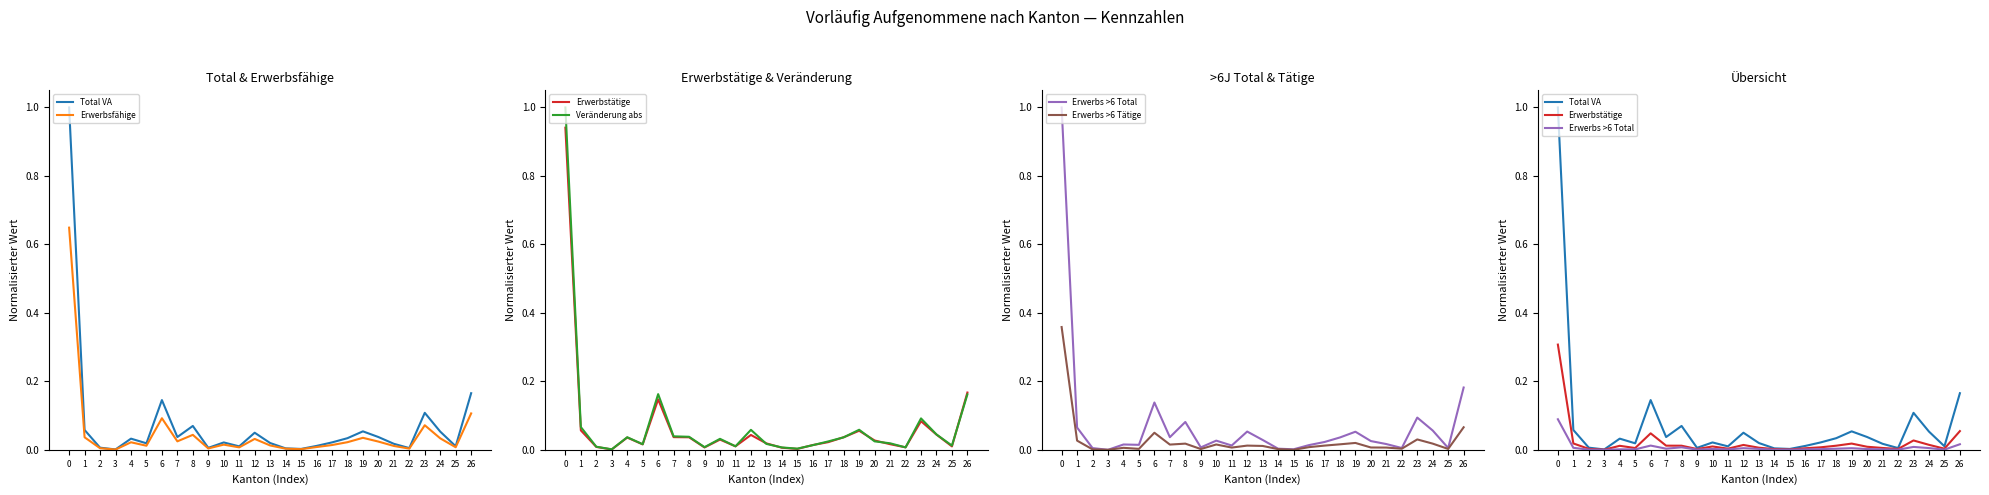

Count the number of data series in this chart.

6